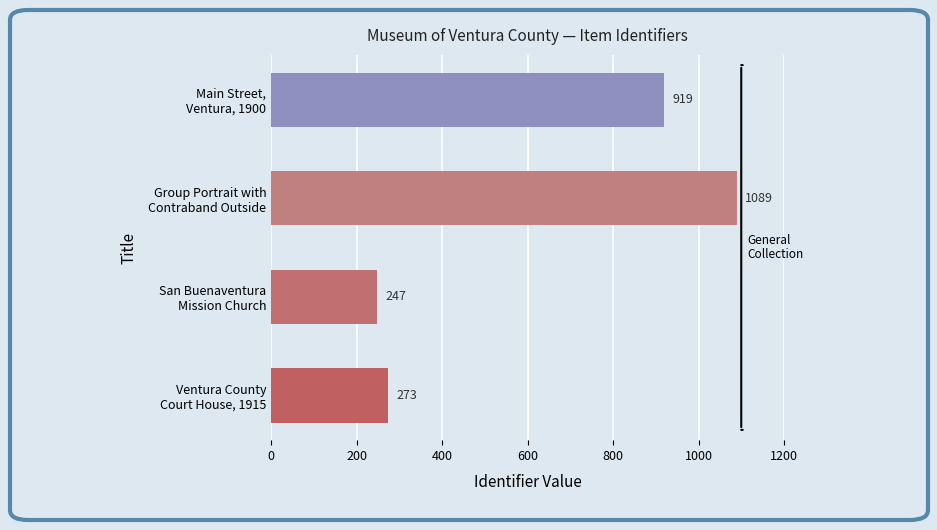

Rank the categories by value from highest to lowest.

Group Portrait with
Contraband Outside, Main Street,
Ventura, 1900, Ventura County
Court House, 1915, San Buenaventura
Mission Church